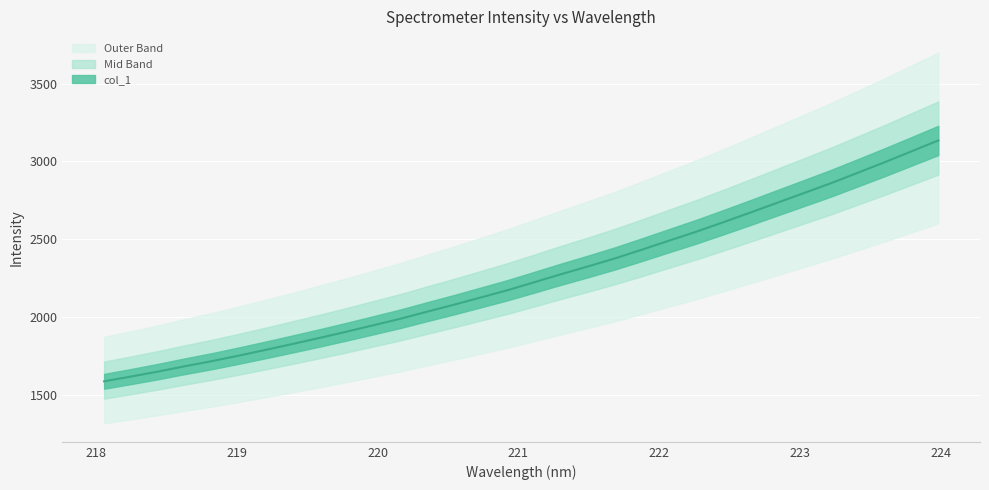

Reading right to left, extract all data points from this chart.

3134.2	3064.0	2993.9	2926.3	2859.0	2796.1	2733.3	2670.4	2608.7	2548.1	2491.2	2433.9	2377.8	2326.3	2276.4	2224.5	2173.1	2126.1	2079.3	2034.4	1988.7	1947.0	1905.6	1865.6	1826.9	1788.9	1751.9	1716.3	1683.7	1649.3	1617.4	1586.8